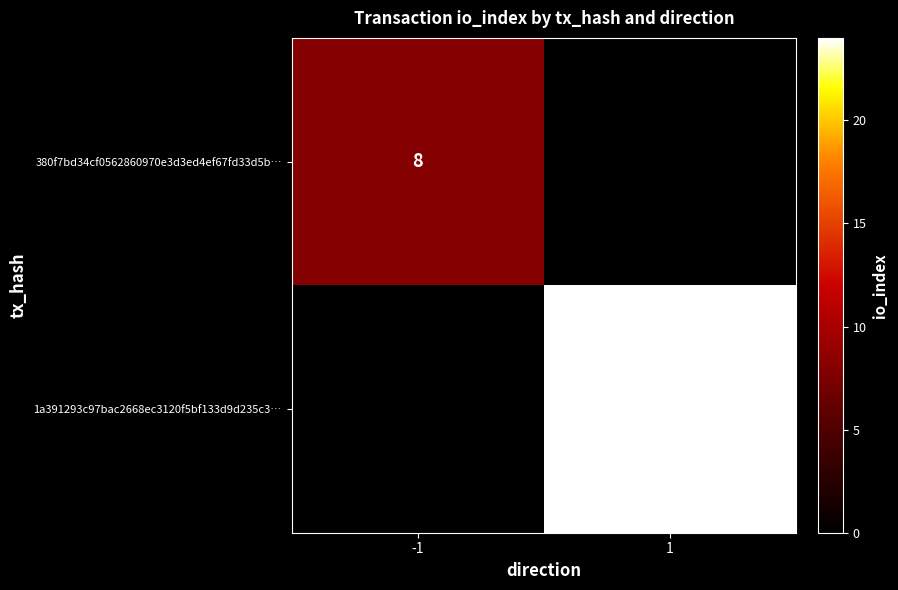

The value of 380f7bd34cf0562860970e3d3ed4ef67fd33d5b… at -1 is 8. True or false?

True